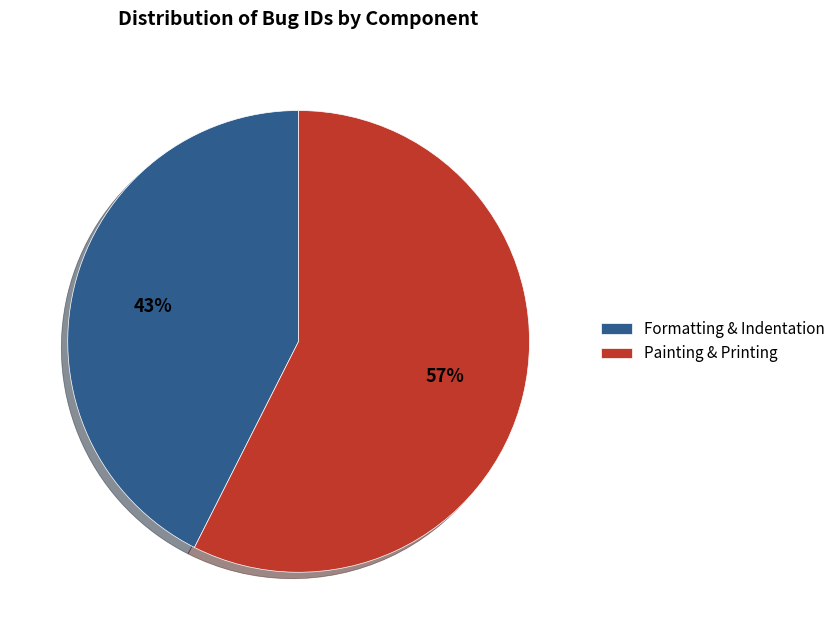

Combined, do Painting & Printing and Formatting & Indentation account for over 50%?

Yes